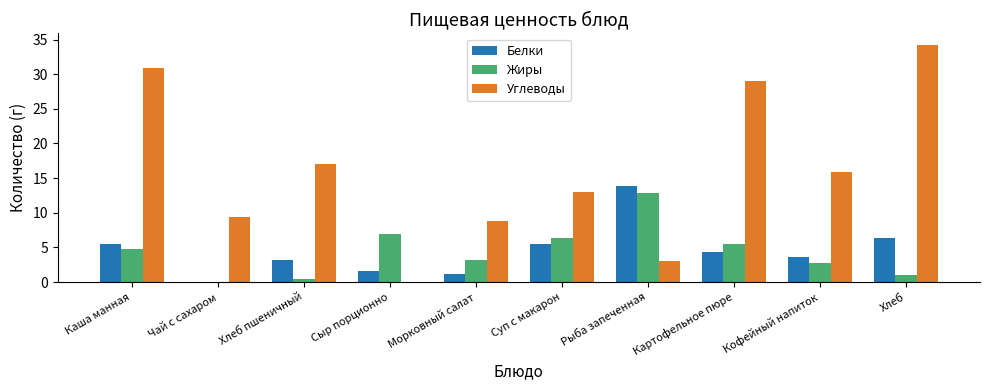

What is the maximum value shown in the chart?

34.2